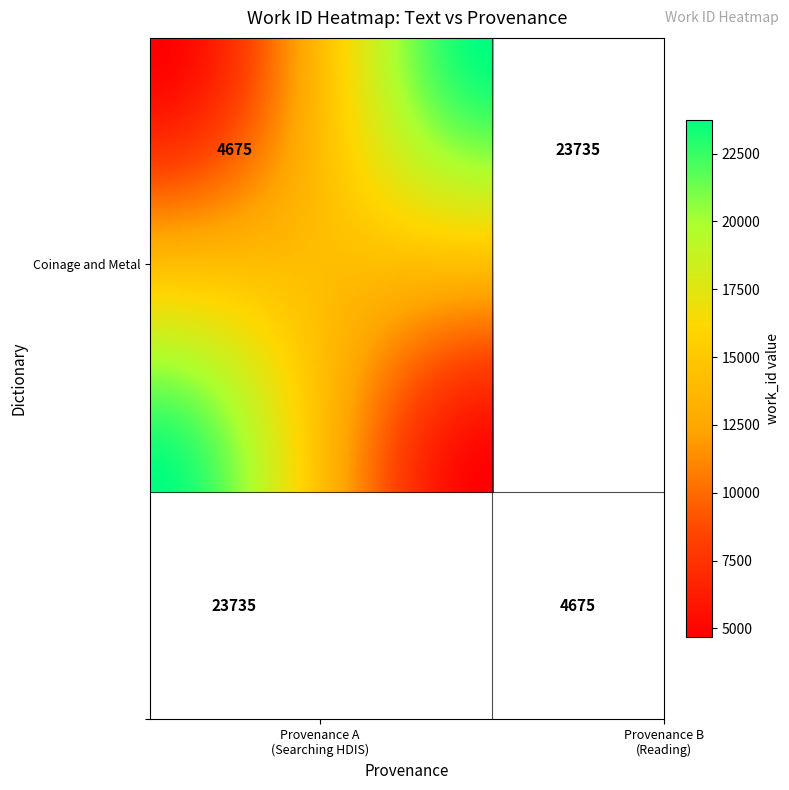

What value does the data have at Coinage and Metal, to the nearest 50?

4700